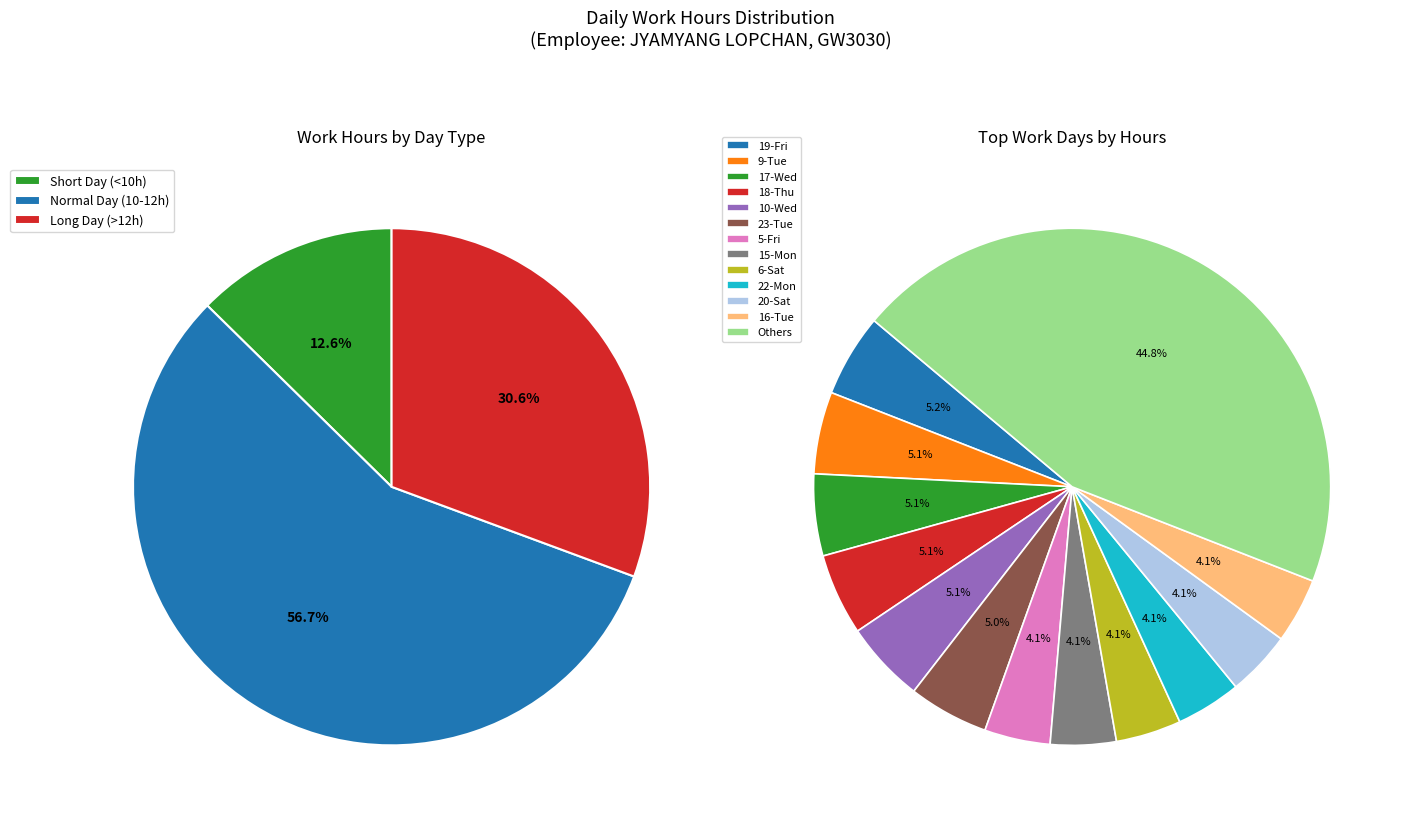

Does 6-Sat account for over 50% of the chart?

No